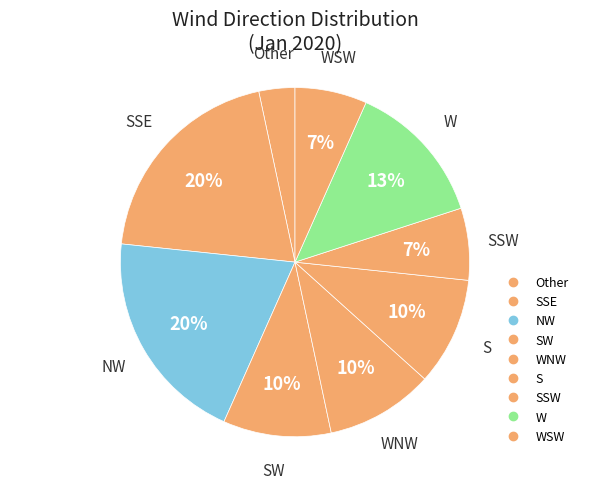

Count the number of slices in the pie.

9